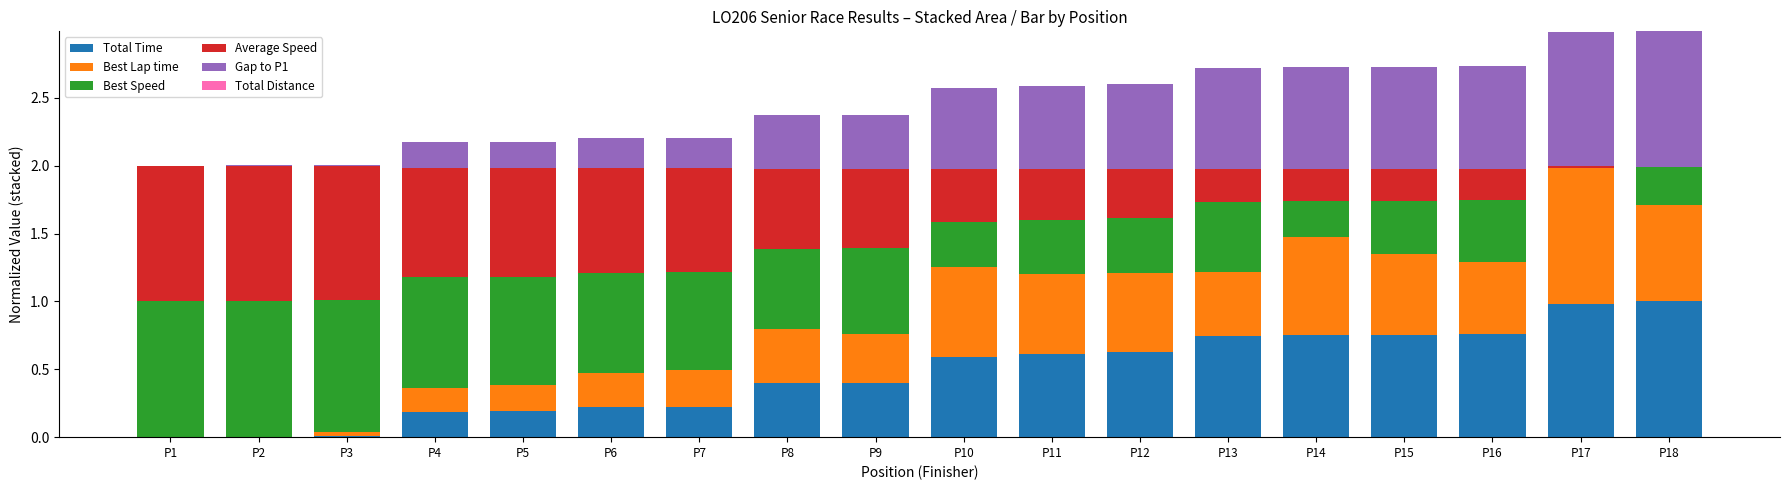

What is the total value across all series at P9?

2.4